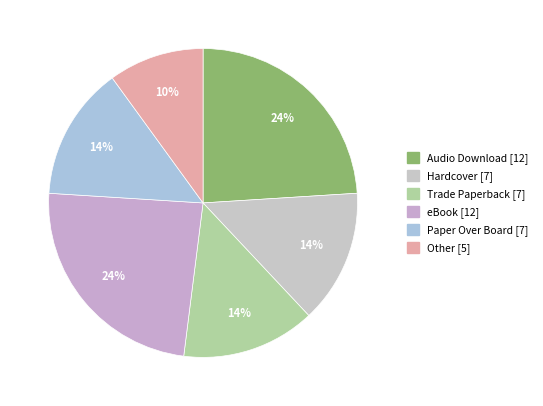

How many slices are in this pie chart?

6